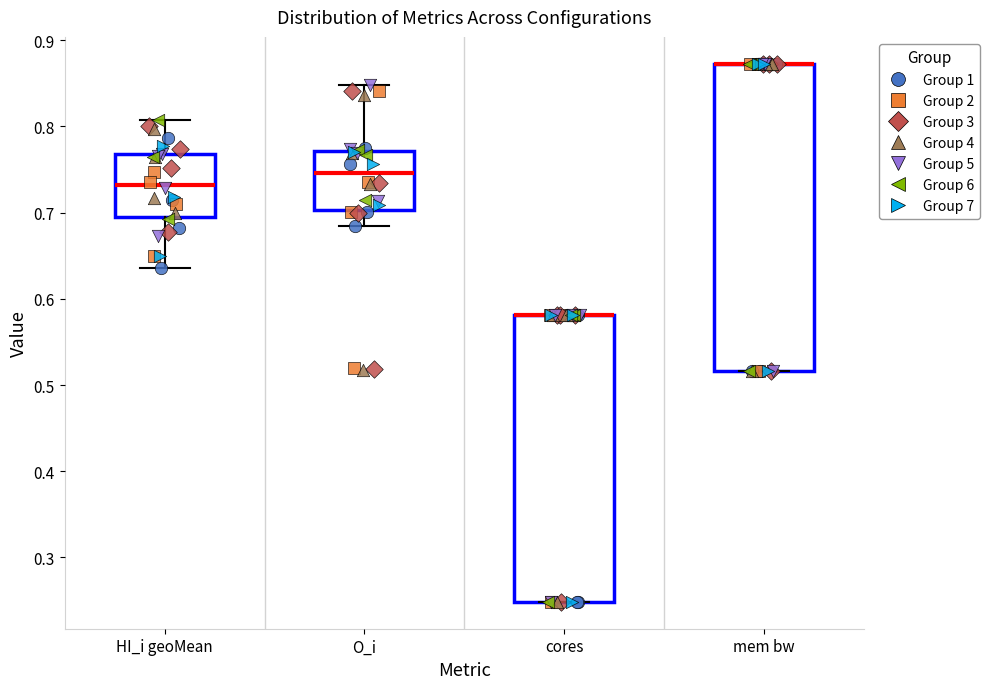

Reading left to right, transcribe this box plot: for each box, give where its median line is, the range the box spans, and where its two whiskers end, as read against the y-axis. The values are not printed on the chart, so give them approximately, as read against the axis.

HI_i geoMean: median 0.73, box 0.69 to 0.77, whiskers 0.64 to 0.81
O_i: median 0.75, box 0.70 to 0.77, whiskers 0.68 to 0.85
cores: median 0.58 (drawn on the box's upper edge), box 0.25 to 0.58, whiskers 0.25 to 0.58
mem bw: median 0.87 (drawn on the box's upper edge), box 0.52 to 0.87, whiskers 0.52 to 0.87